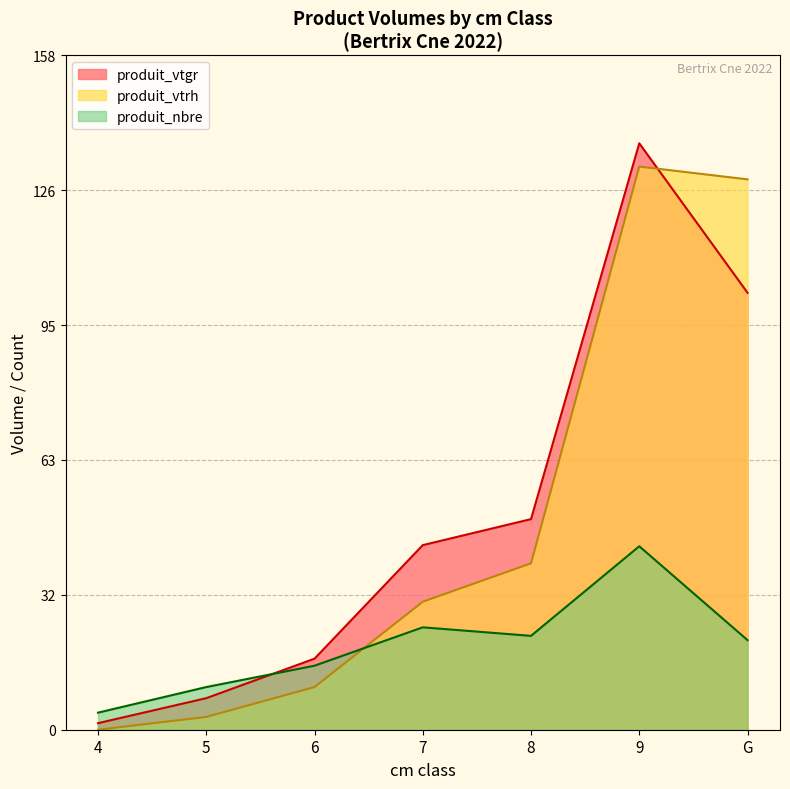

Rank the series at 5 from lowest to highest value.

produit_vtrh, produit_vtgr, produit_nbre